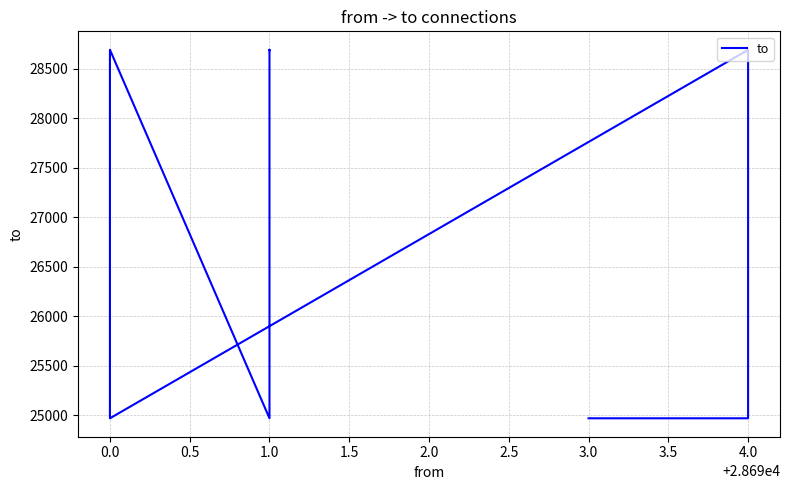

At which label is the value closest to 26832?

1.0